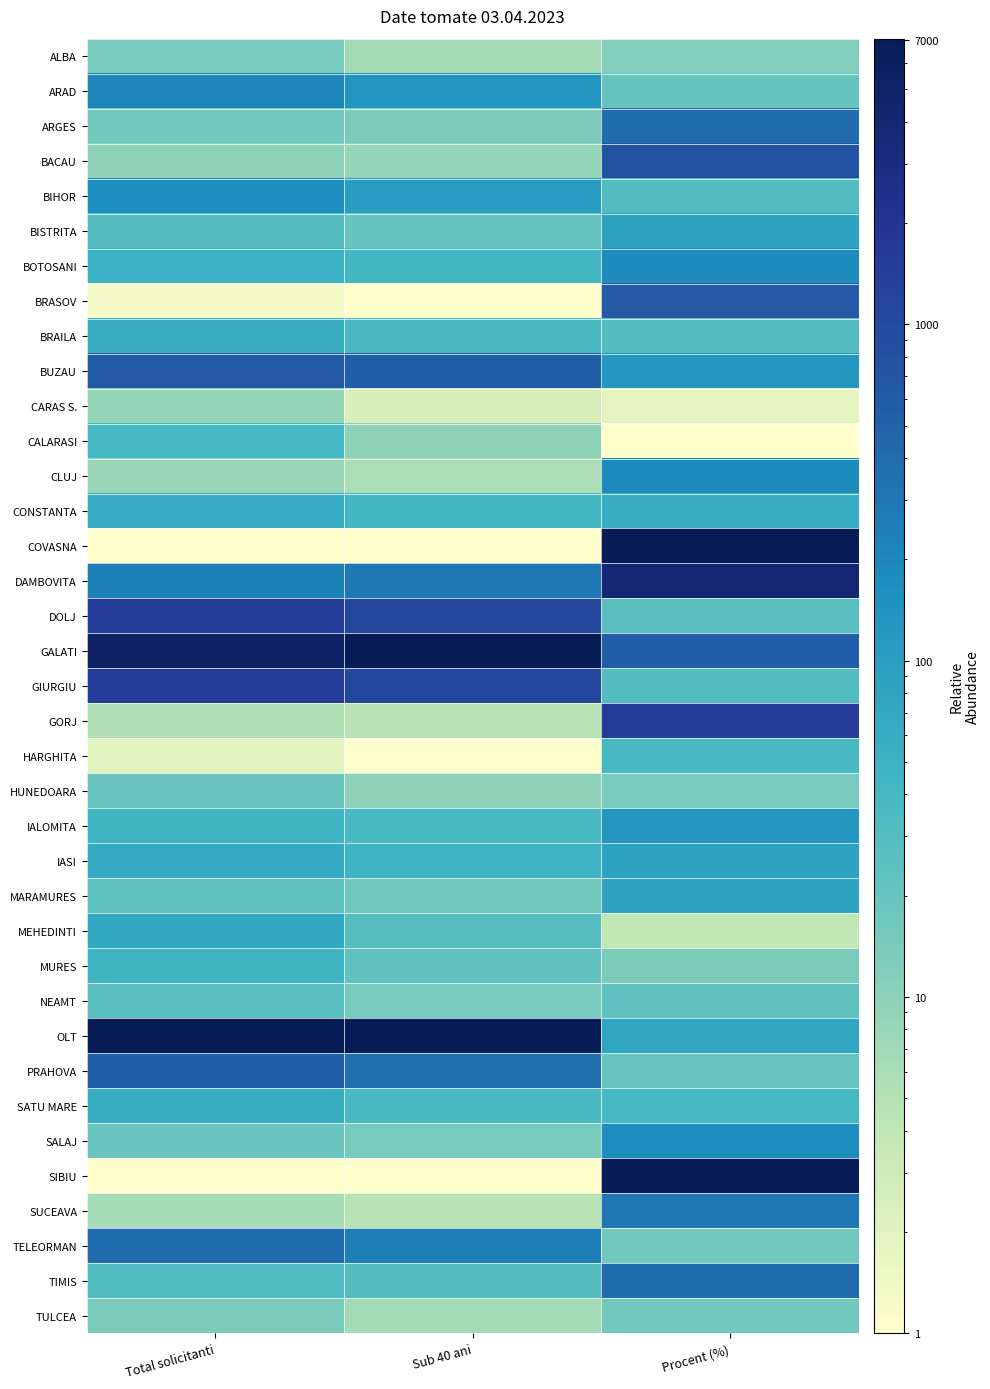

How many series are shown in this chart?

37